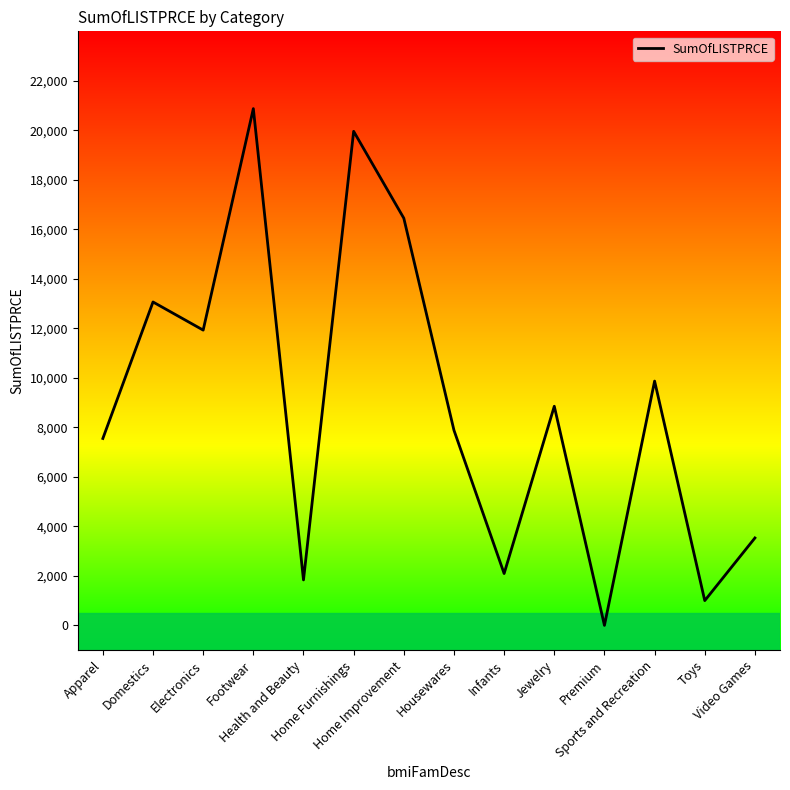

What is the difference between the maximum and minimum values?

20877.8